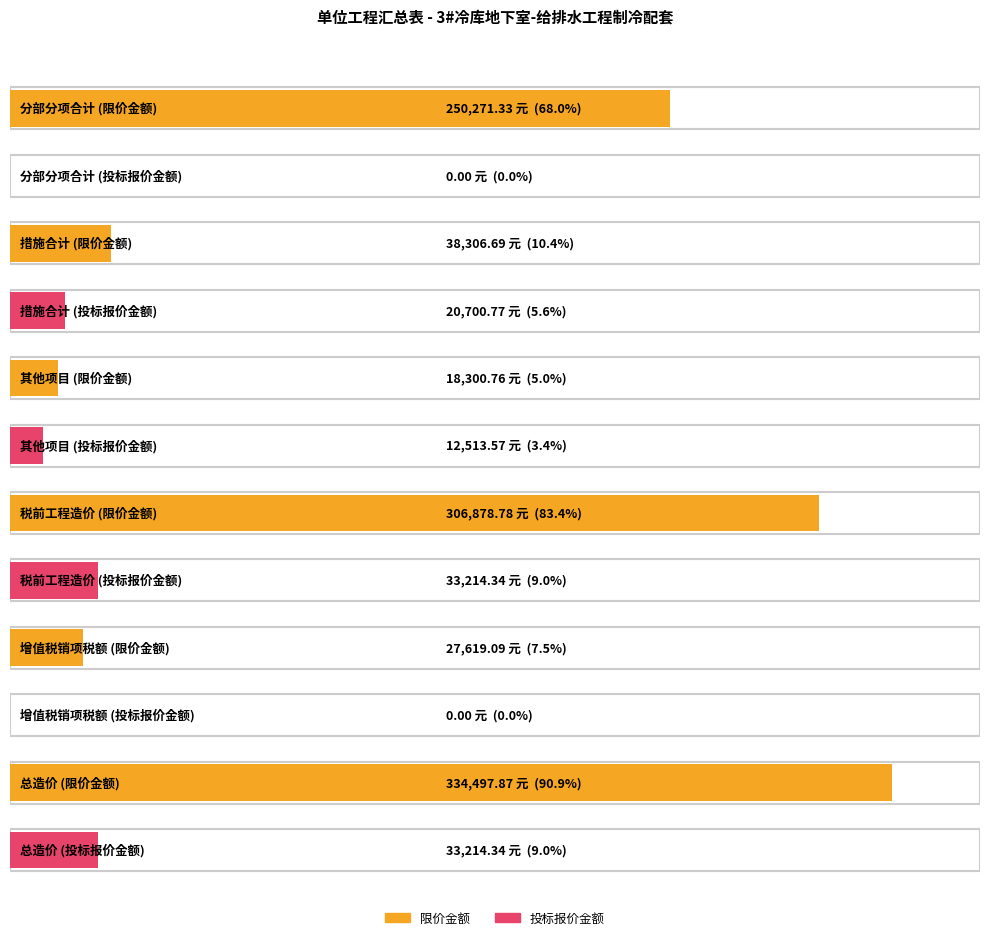

Read the 限价金额 value at 措施合计.

38306.7